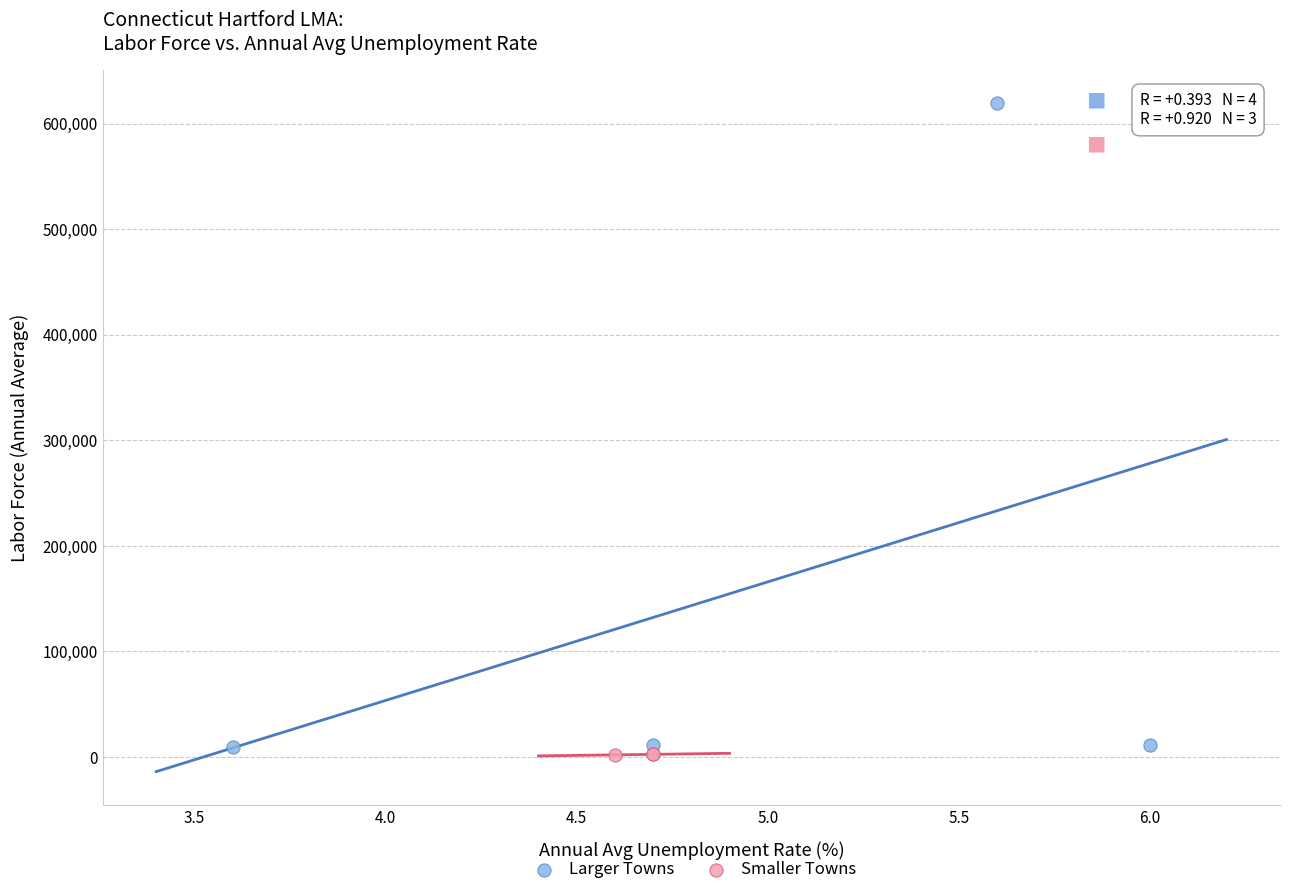

What are all the series names shown in the legend?

Larger Towns, Smaller Towns